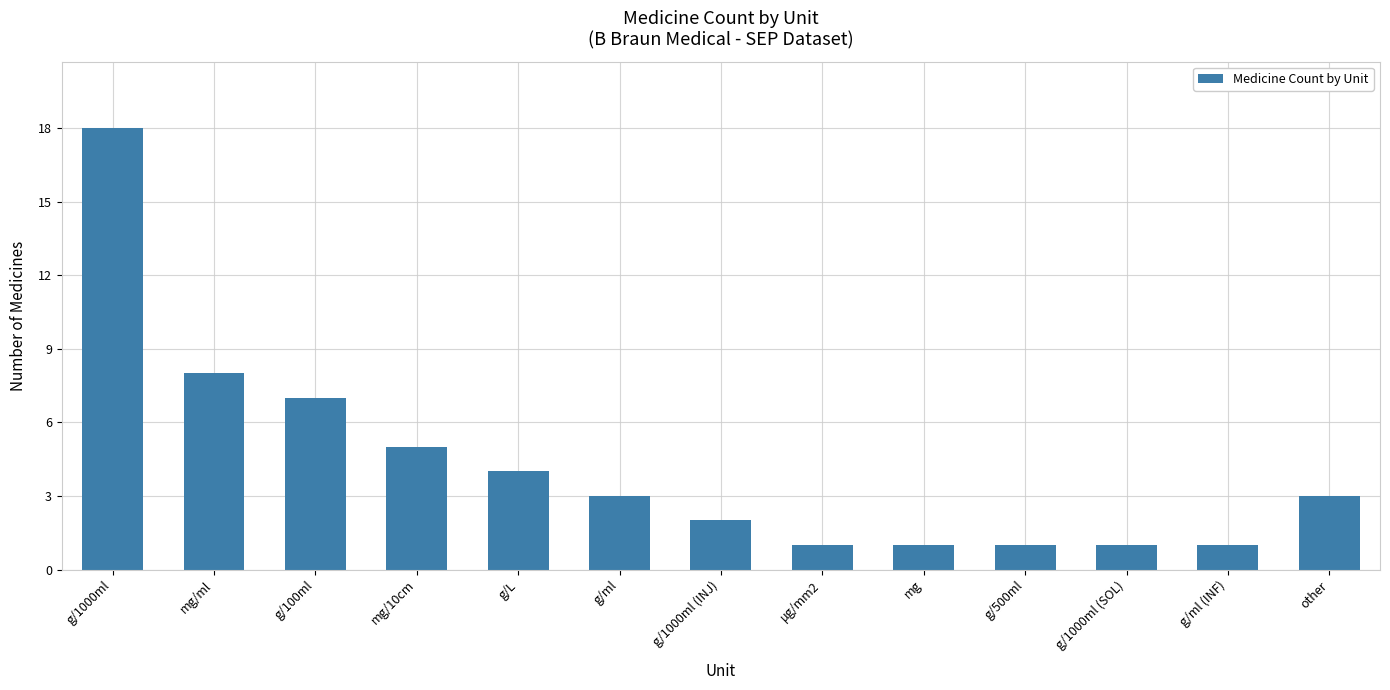

How many bars are there in total?

13